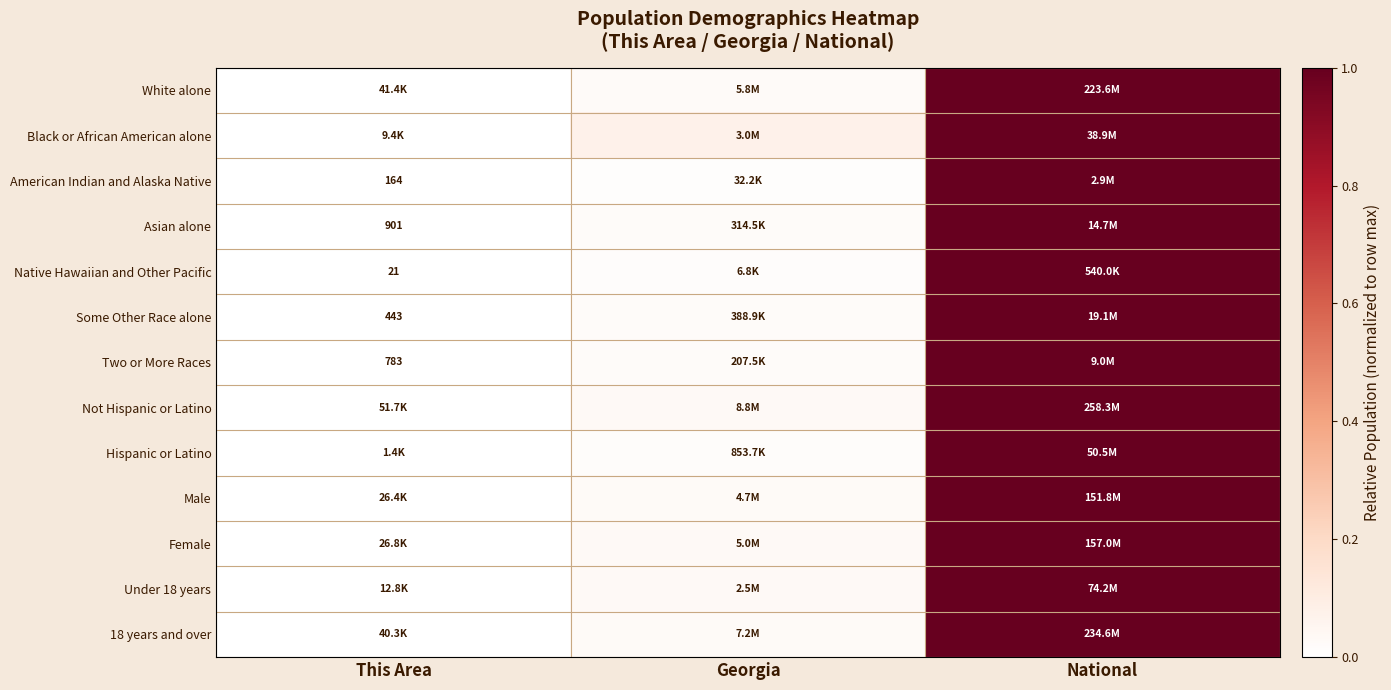

At which category does the chart reach its peak across all series?

National